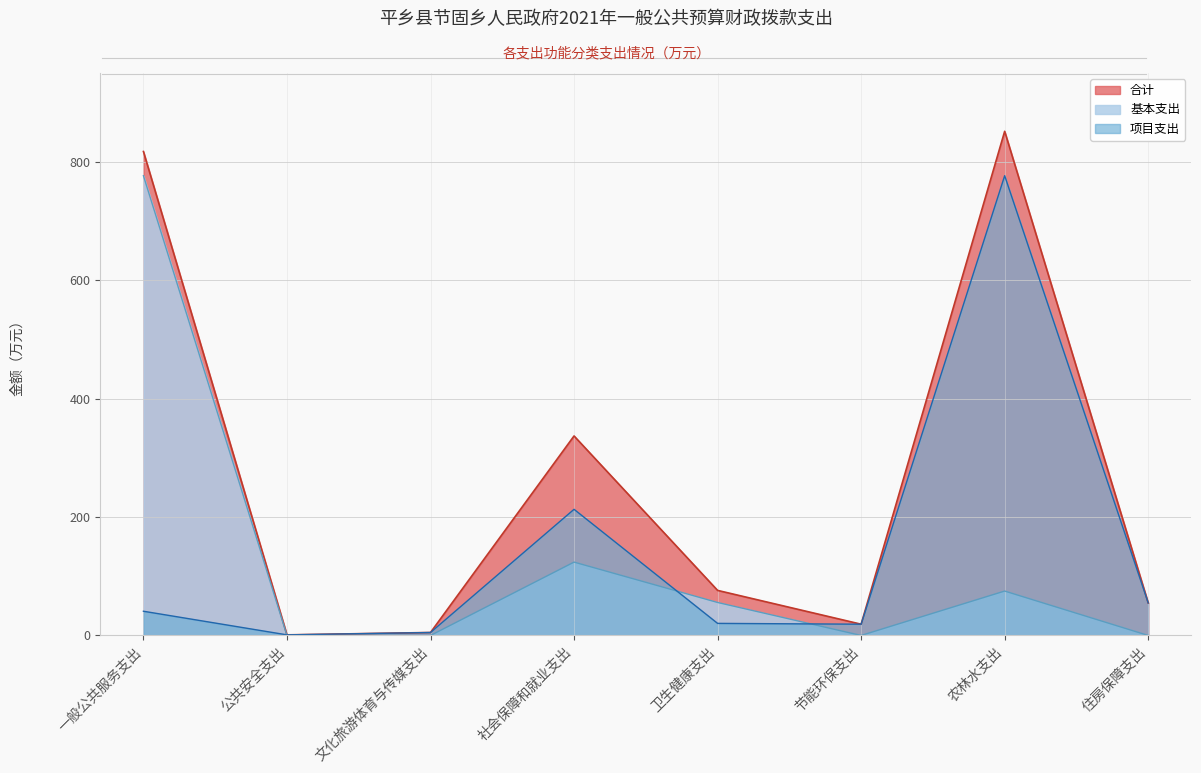

What is the label of the 5th point from the left?

卫生健康支出